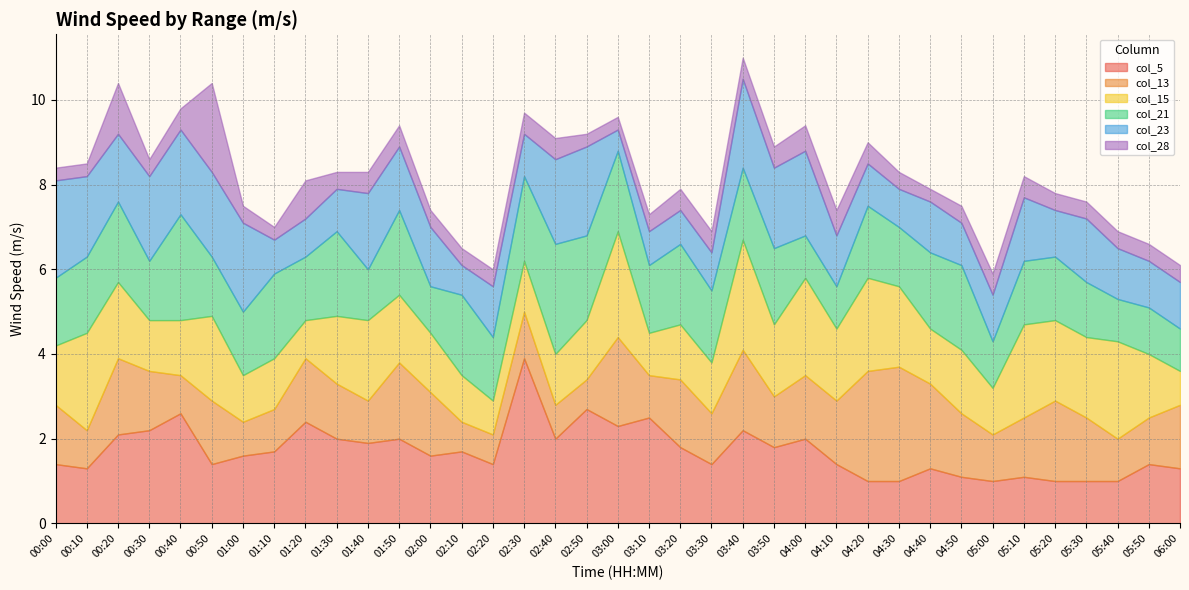

What is the highest value of the col_28 series?

2.1